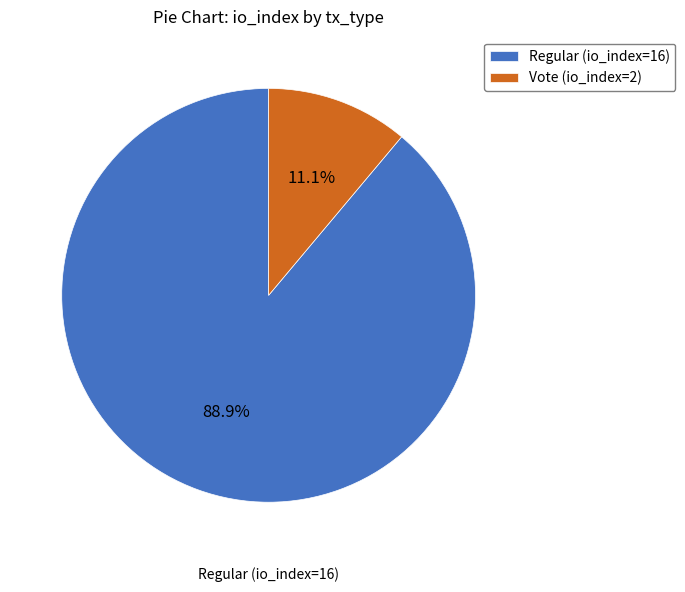

Combined, what portion of the pie is Regular (io_index=16) and Vote (io_index=2)?

100.0%